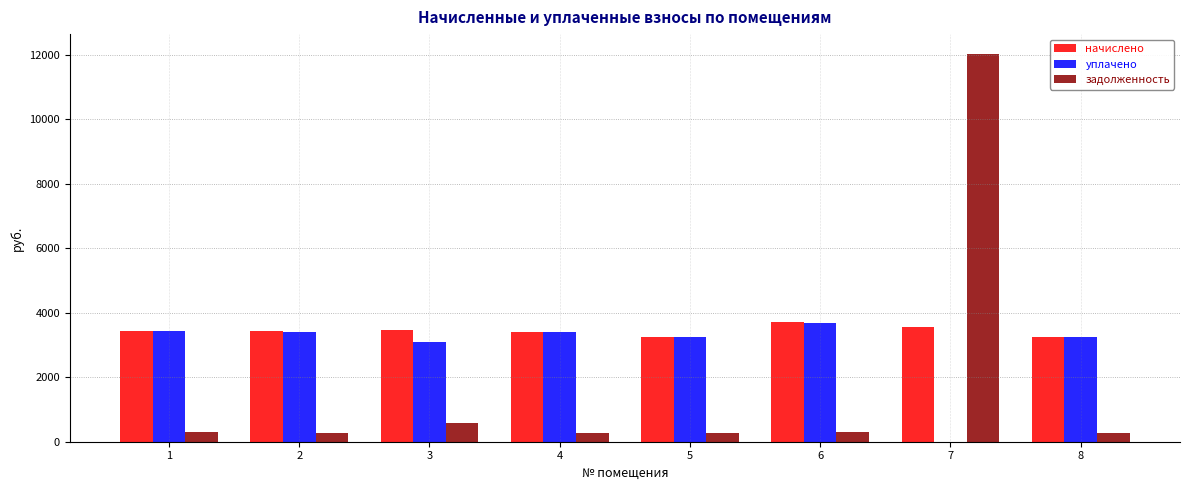

Which series changed the most between 5 and 7?

задолженность